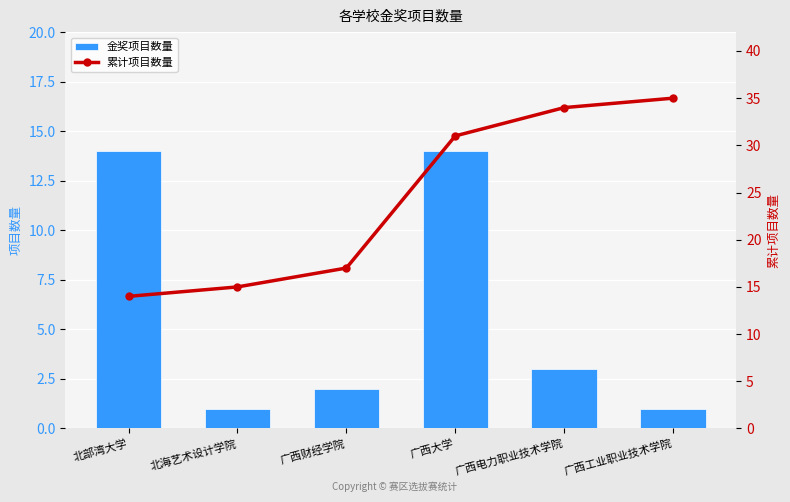

Rank the series at 北部湾大学 from highest to lowest value.

金奖项目数量, 累计项目数量